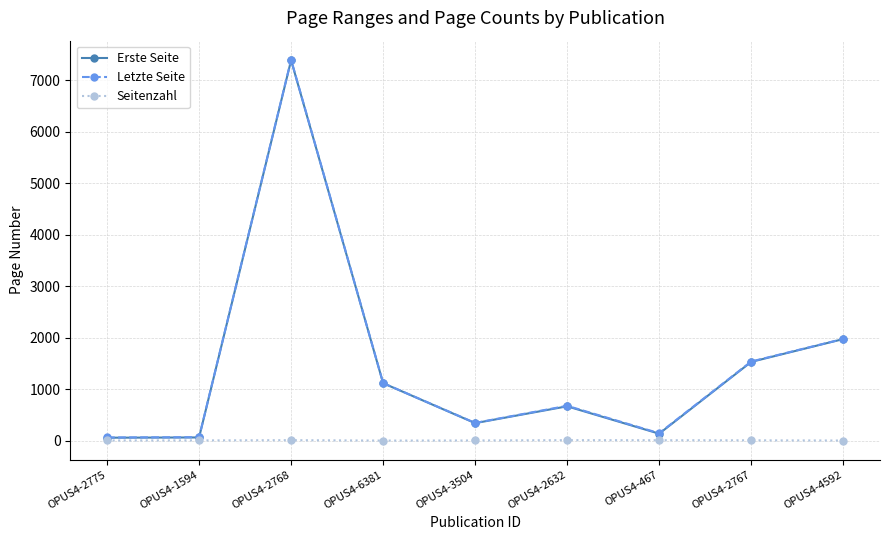

Is it true that Letzte Seite equals 678 at OPUS4-2632?

True